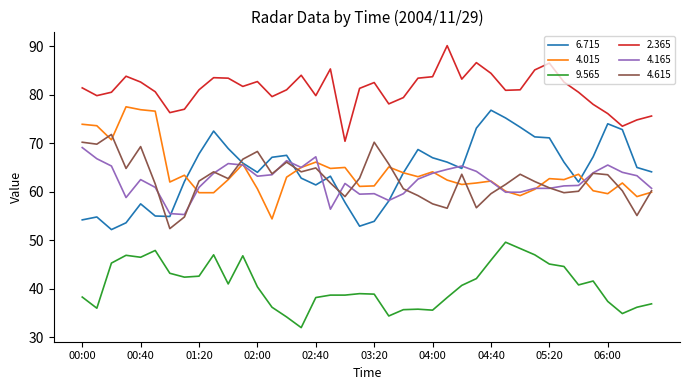

Which series has the largest total across all categories?

2.365